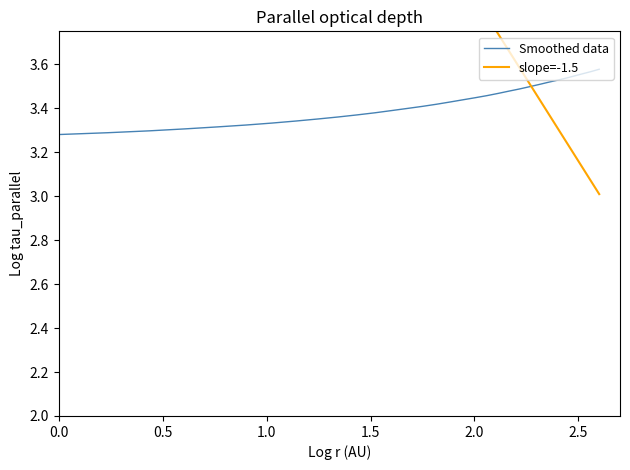

What is the change in value from 218.6332 to 221.1174?

+0.1